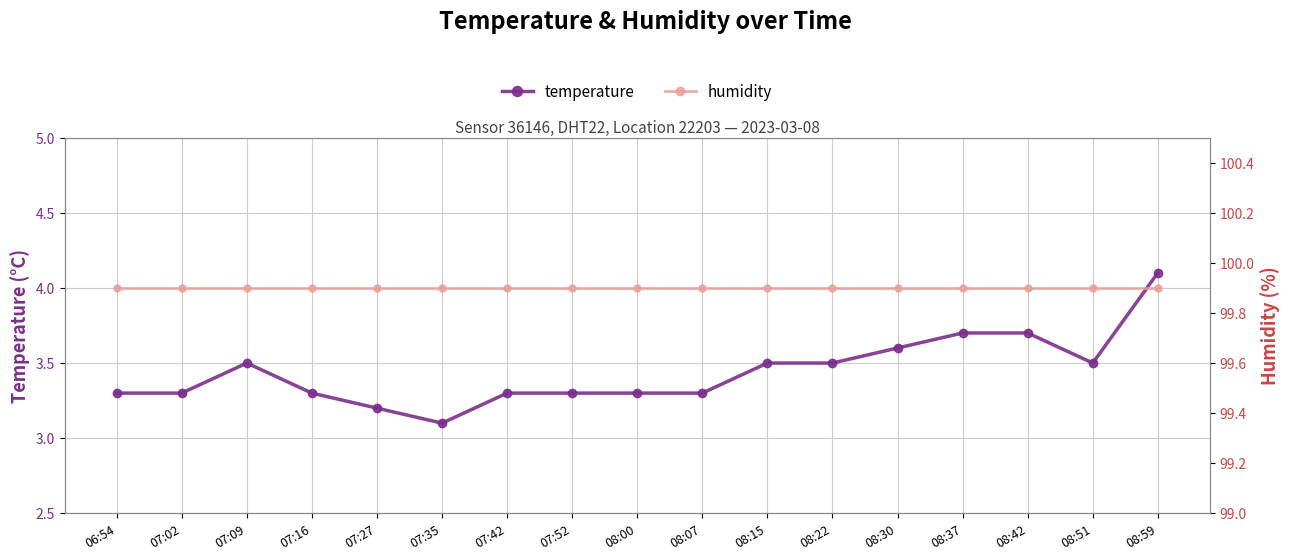

True or false: temperature and humidity intersect in this chart.

False